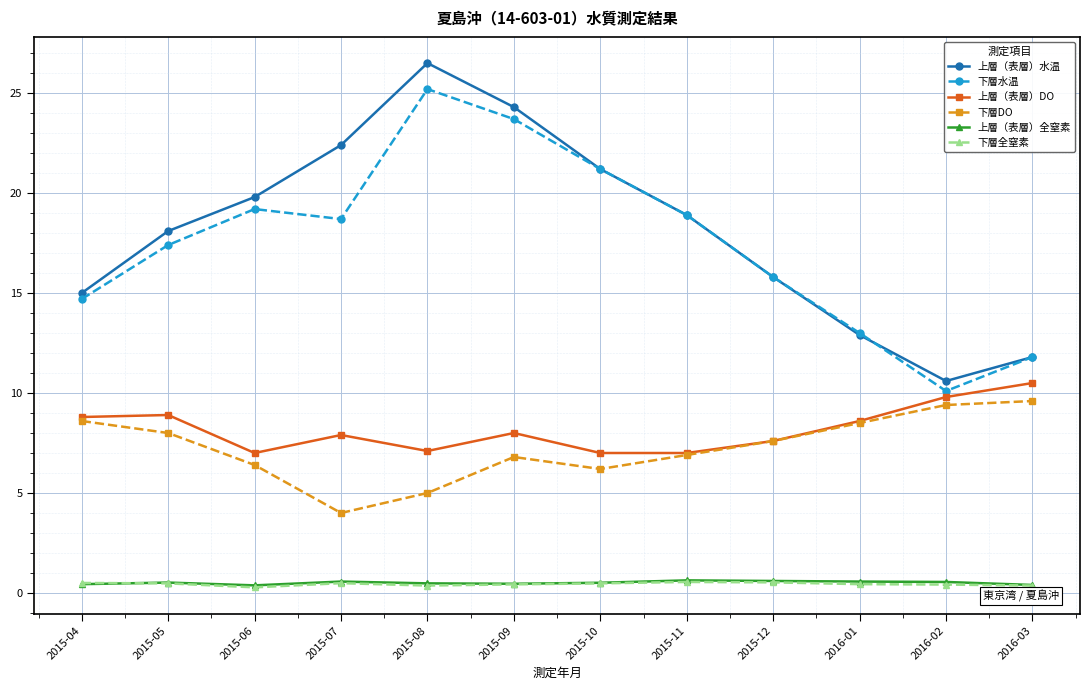

True or false: 下層水温 has a value of 32.3 at 2015-10.

False